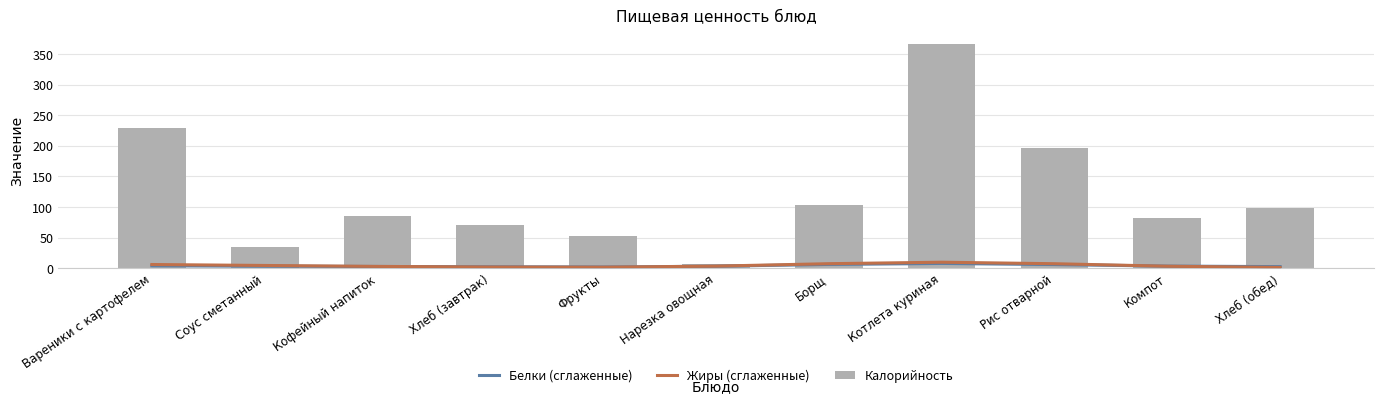

What is the label of the 2nd bar from the right?

Компот